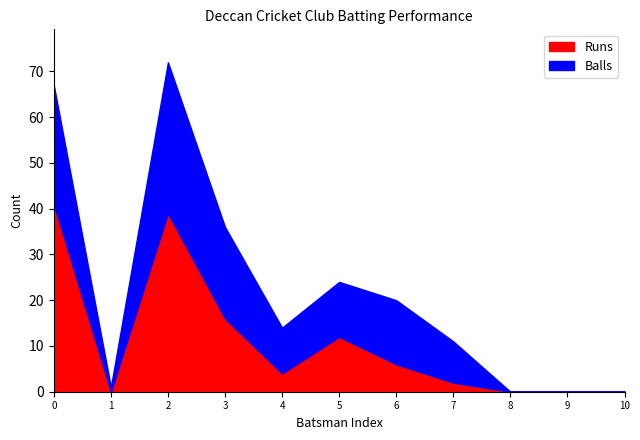

What is the sum of all Runs values?

120